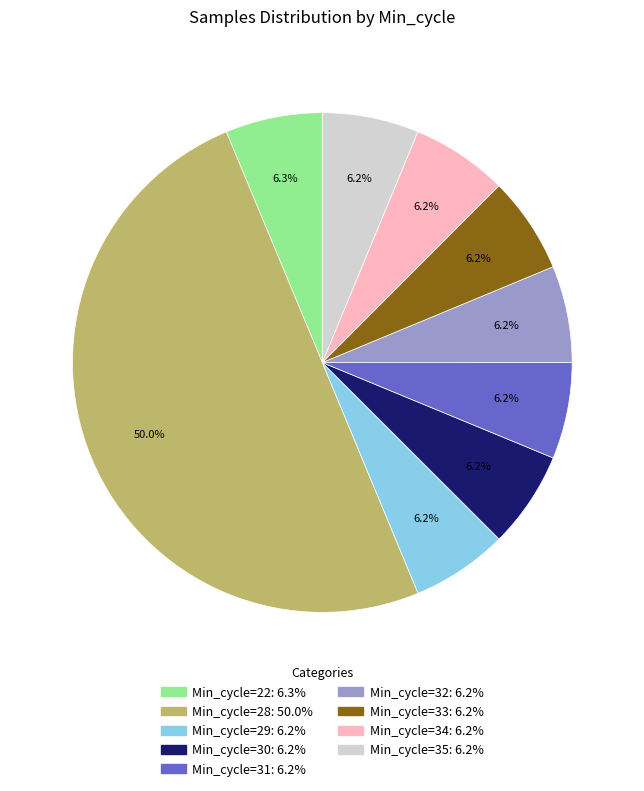

What is the ratio of the value at Min_cycle=32 to the value at Min_cycle=29?

1.0